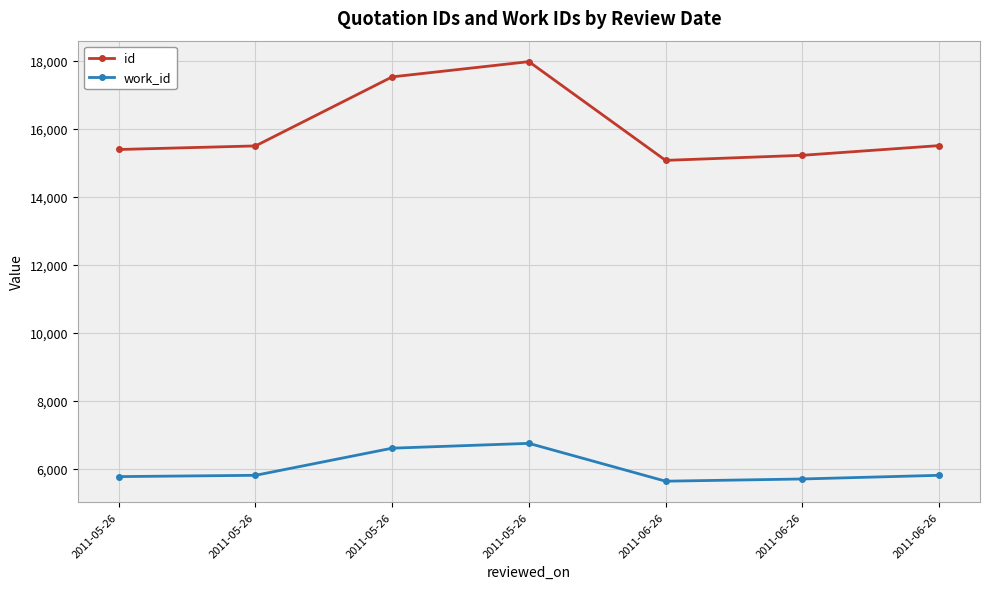

True or false: work_id has more than 2 points higher than both neighbors.

False